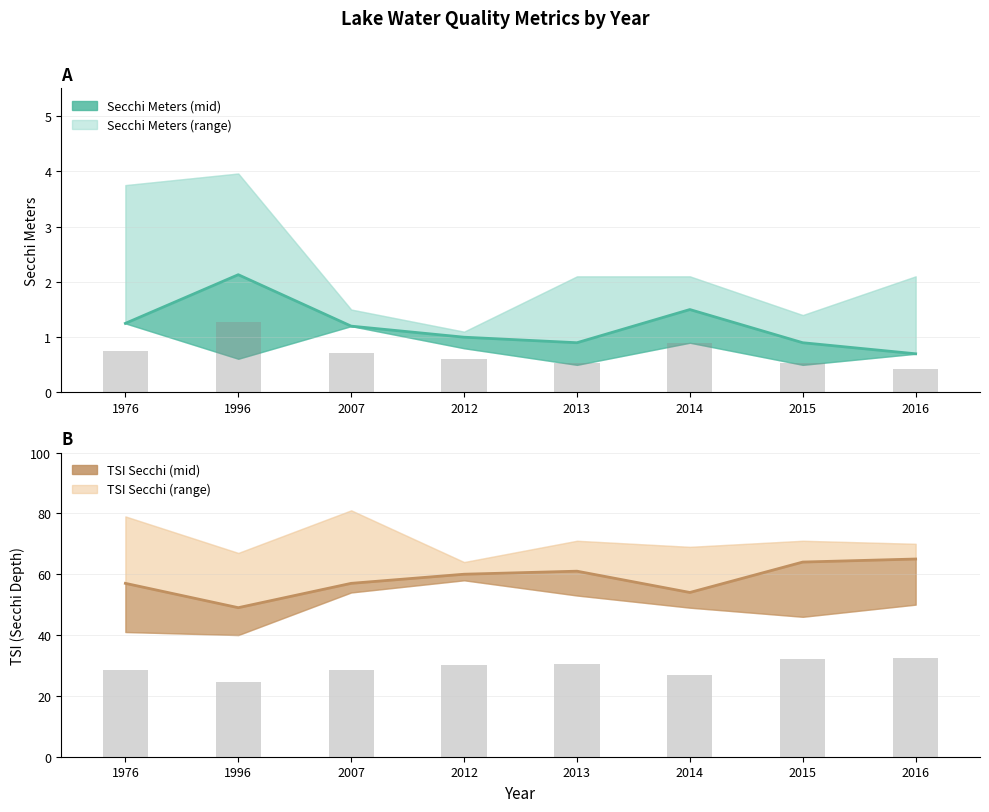

What is the minimum value shown in the chart?

0.7